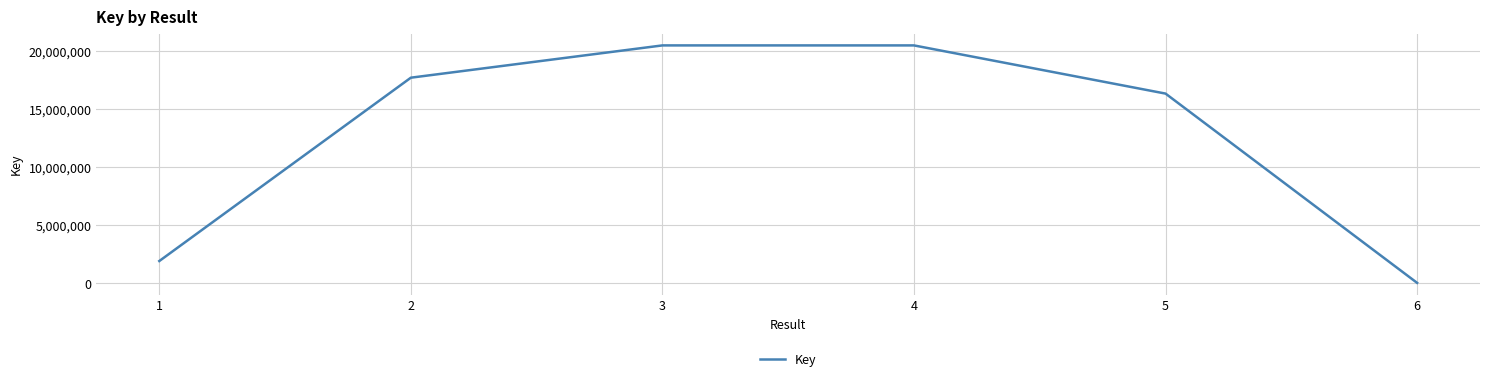

At which label is the value closest to 10237229?

5